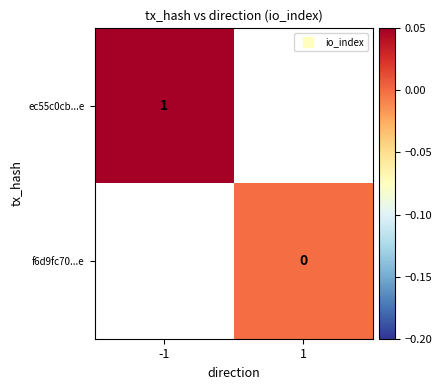

Which series has the widest spread of values?

ec55c0cb...e